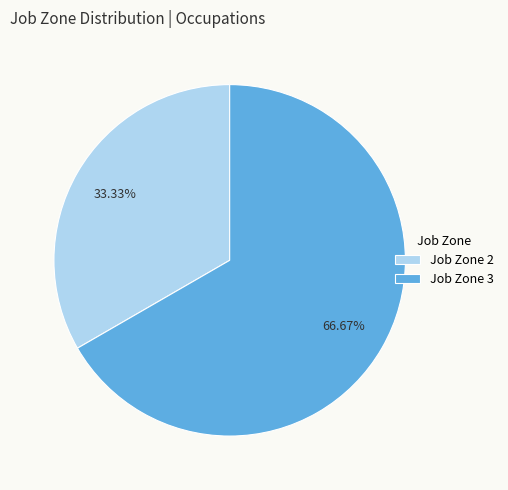

Do Job Zone 3 and Job Zone 2 together represent more than half of the pie?

Yes